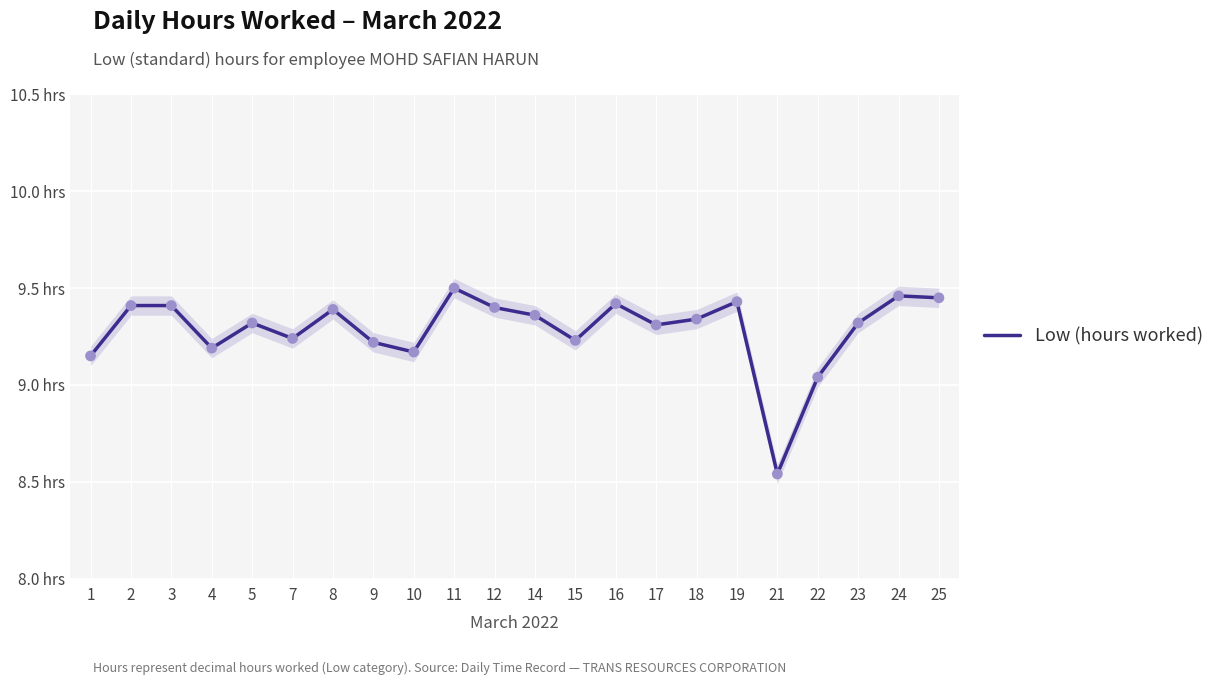

What is the change in value from 10 to 18?

+0.2